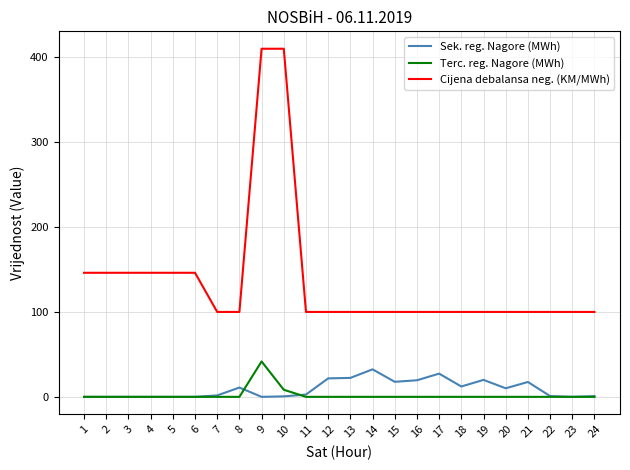

True or false: Terc. reg. Nagore (MWh) and Cijena debalansa neg. (KM/MWh) intersect in this chart.

False